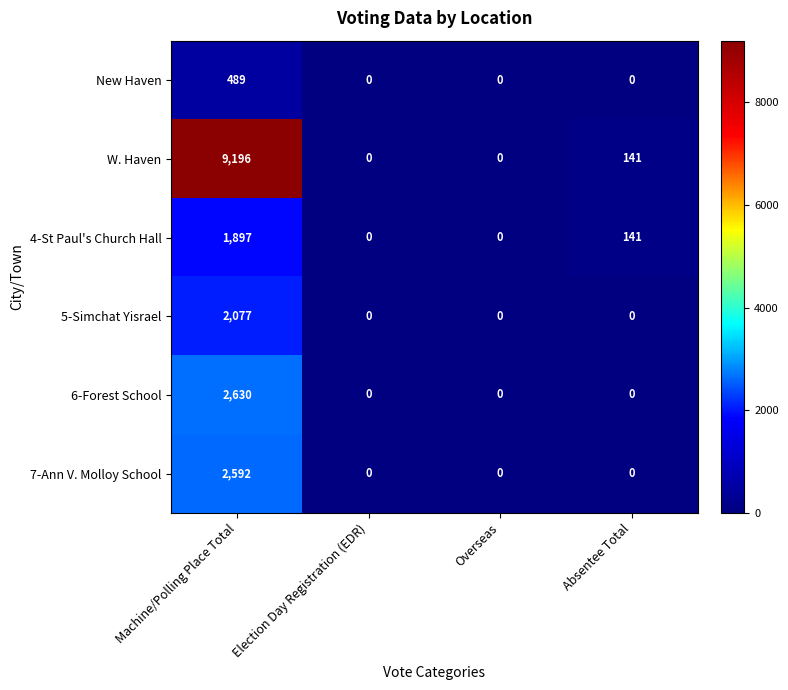

How many series are shown in this chart?

6